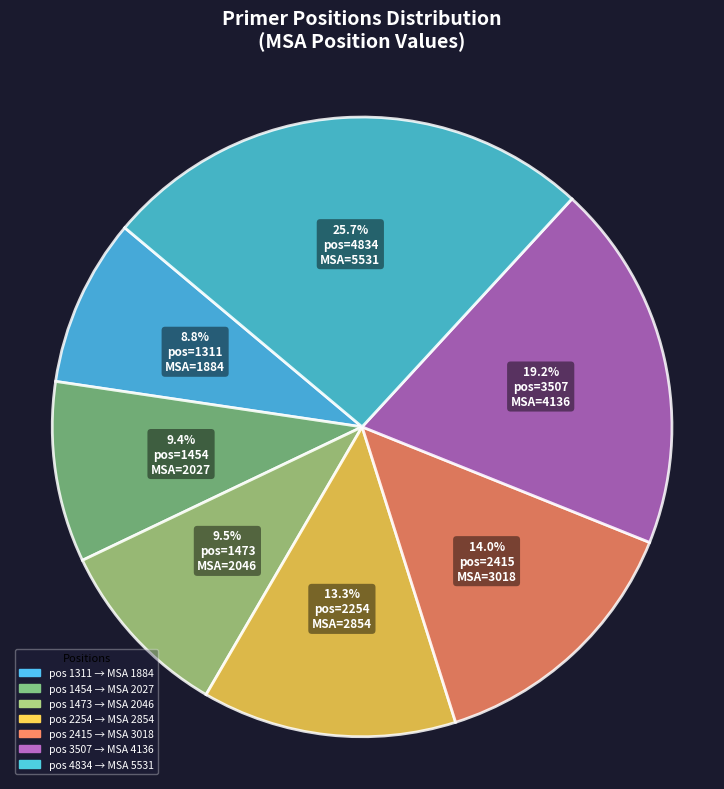

Count the number of slices in the pie.

7